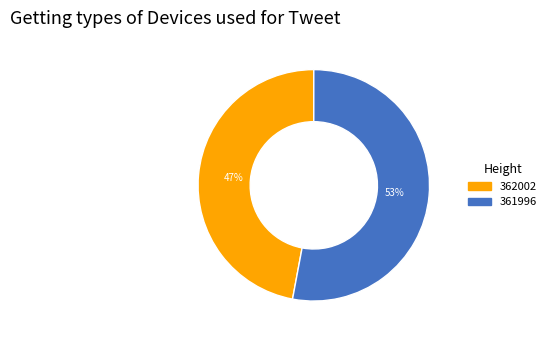

To the nearest percent, what portion does 362002 represent?

47%